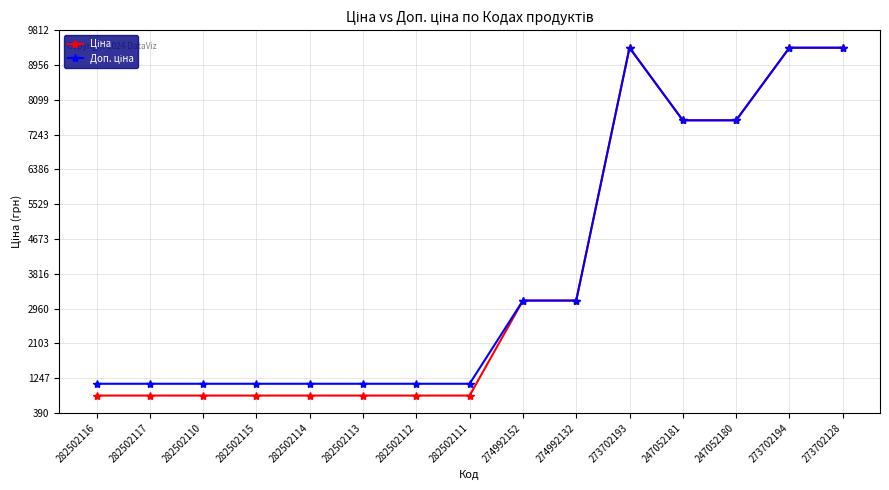

What is the spread (max minus min) of values at 282502115?

290.7